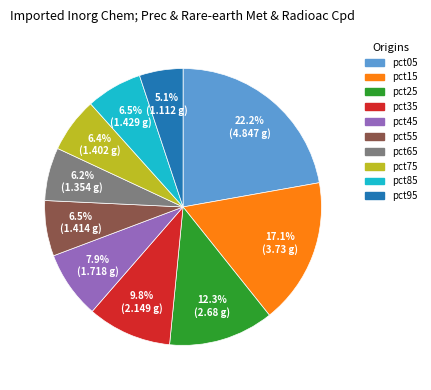

Does pct85 represent more than half of the total?

No